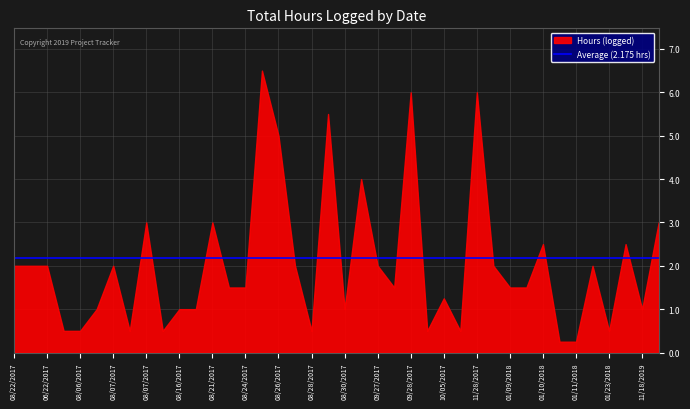

Which category has the highest value across all series?

08/26/2017